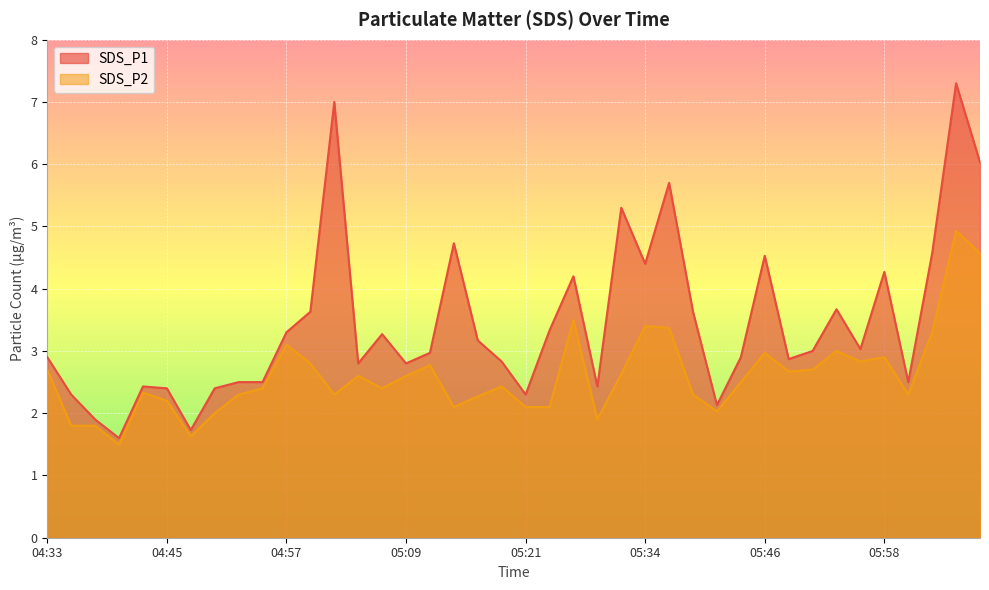

What is the difference between the highest and lowest values at 05:58?

1.4